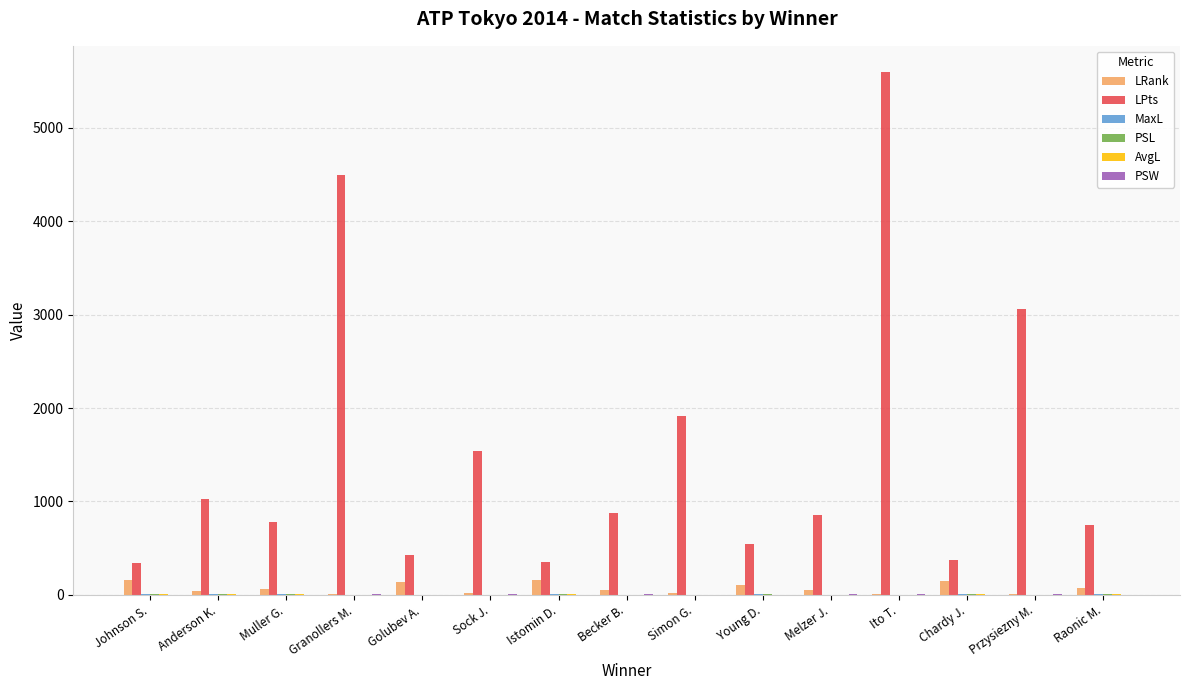

Which series has the largest total across all categories?

LPts